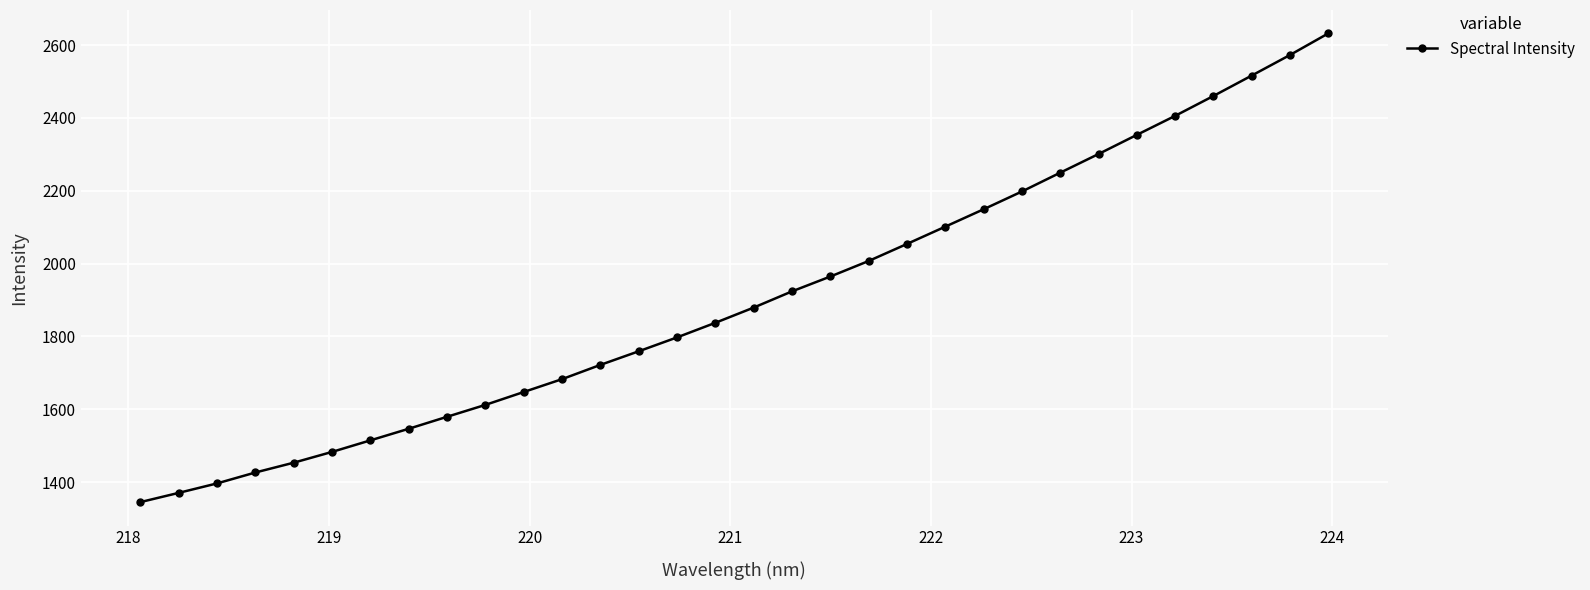

Reading right to left, list all the values displayed in this chart.

2632.2	2572.9	2516.4	2460.3	2405.7	2353.5	2300.9	2249.7	2198.0	2149.2	2101.5	2054.0	2007.2	1964.5	1923.8	1879.3	1837.5	1797.4	1759.2	1721.8	1682.7	1647.3	1611.9	1579.3	1546.3	1514.4	1482.7	1453.1	1426.1	1396.1	1370.1	1344.7